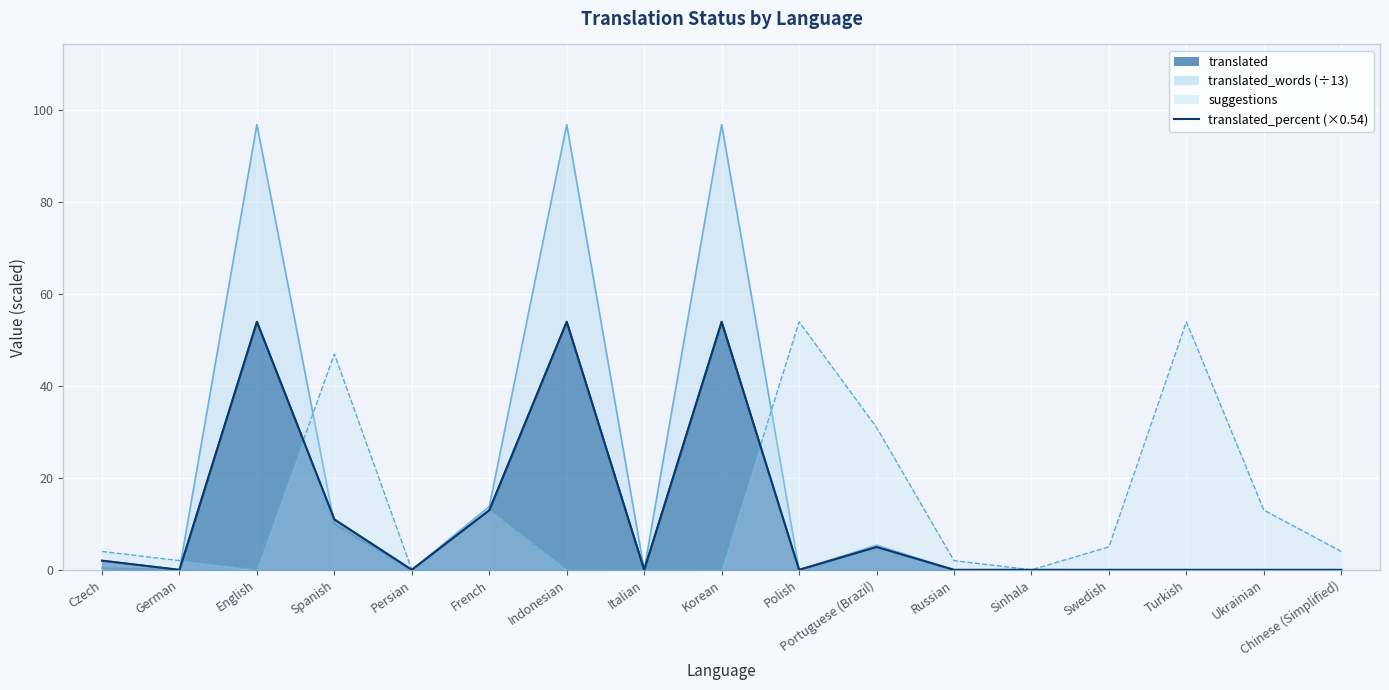

How many points are higher than both their immediate neighbors (excluding endpoints)?

4